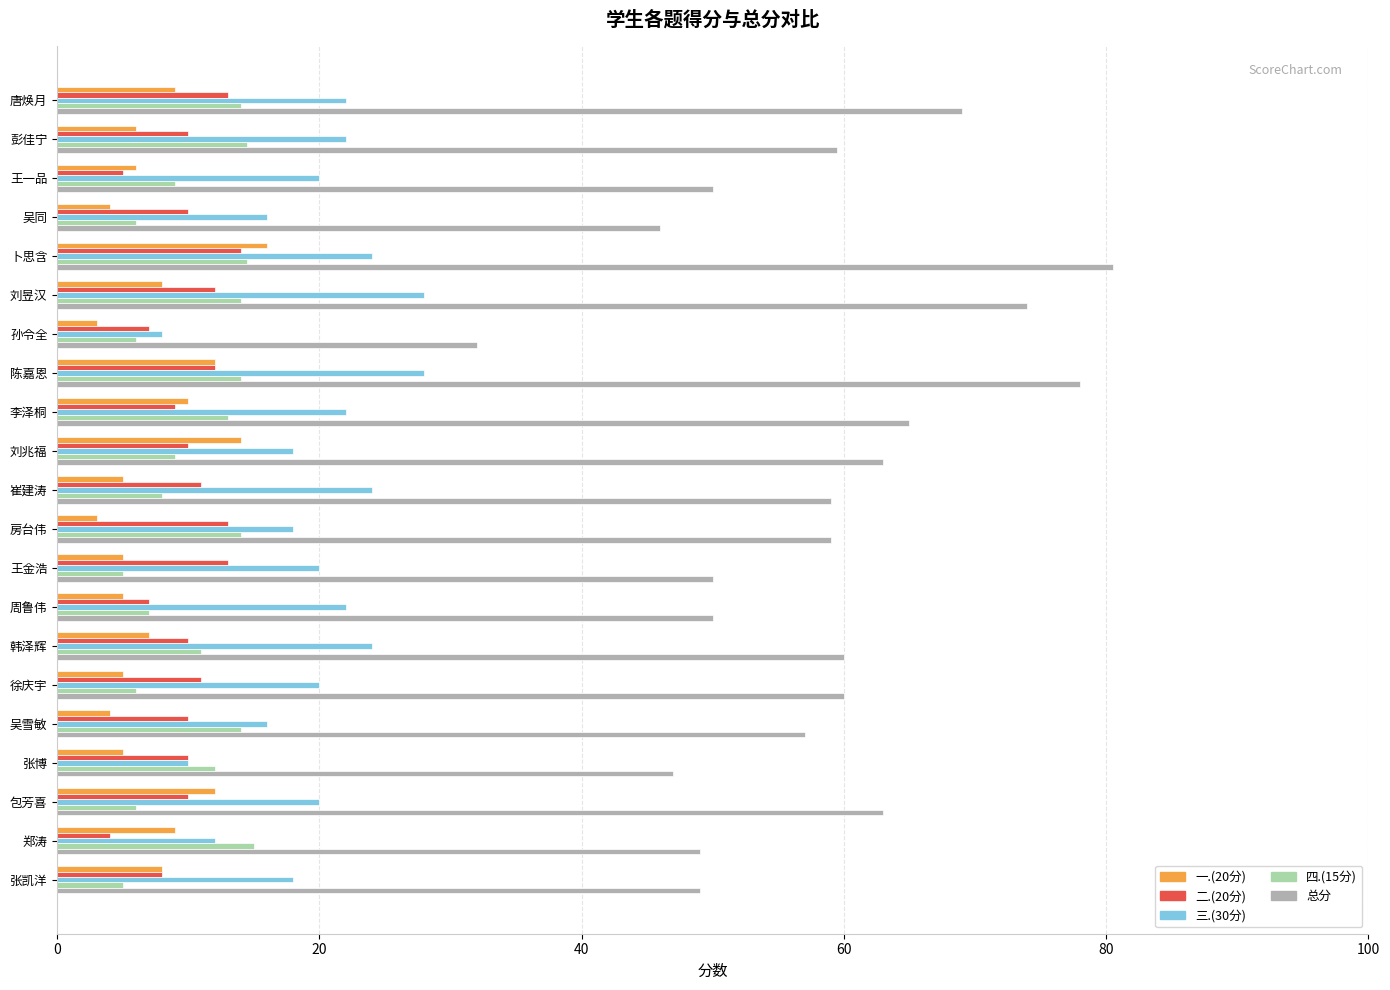

What is the minimum value for 总分?

32.0